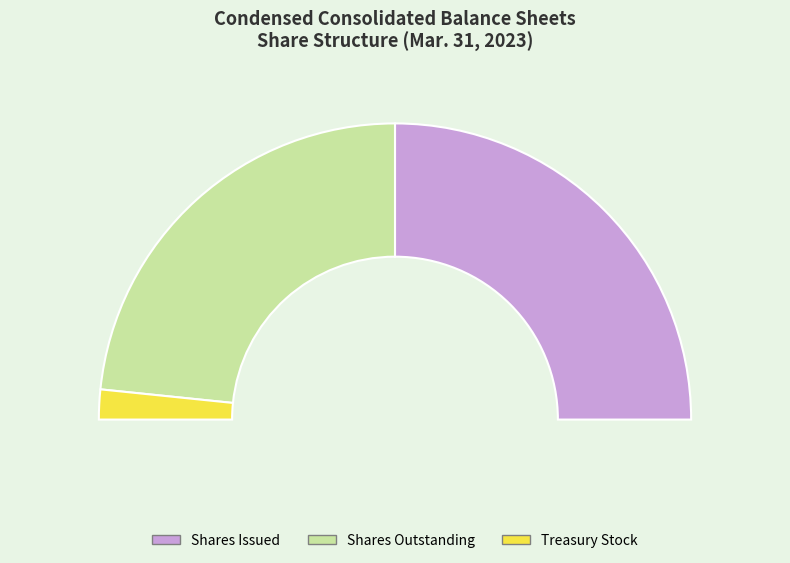

The Treasury stock slice represents 3% of the pie. True or false?

True